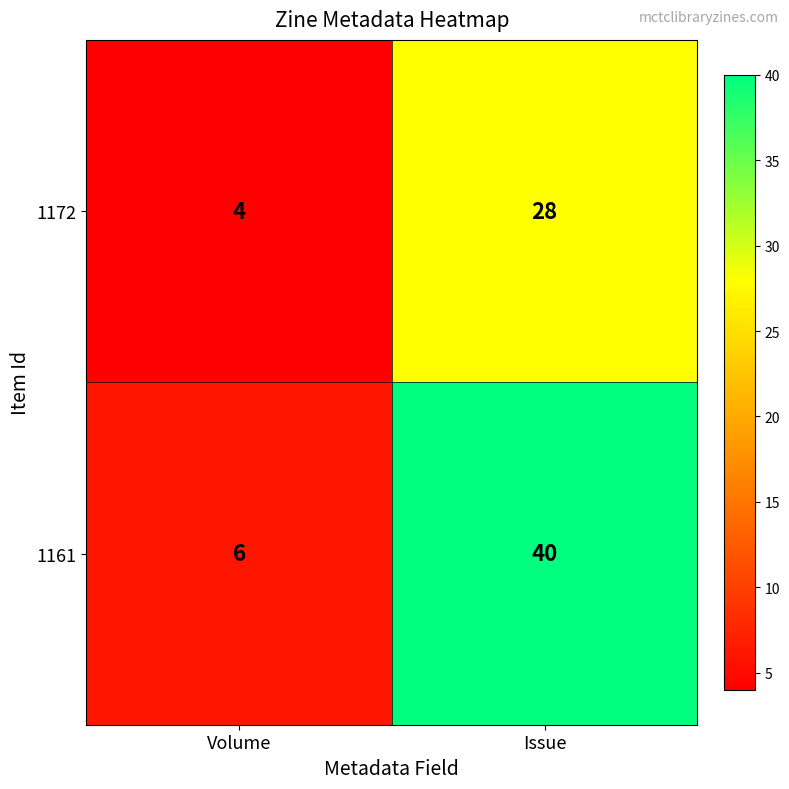

Where is 1172 nearest to the value 16?

Volume